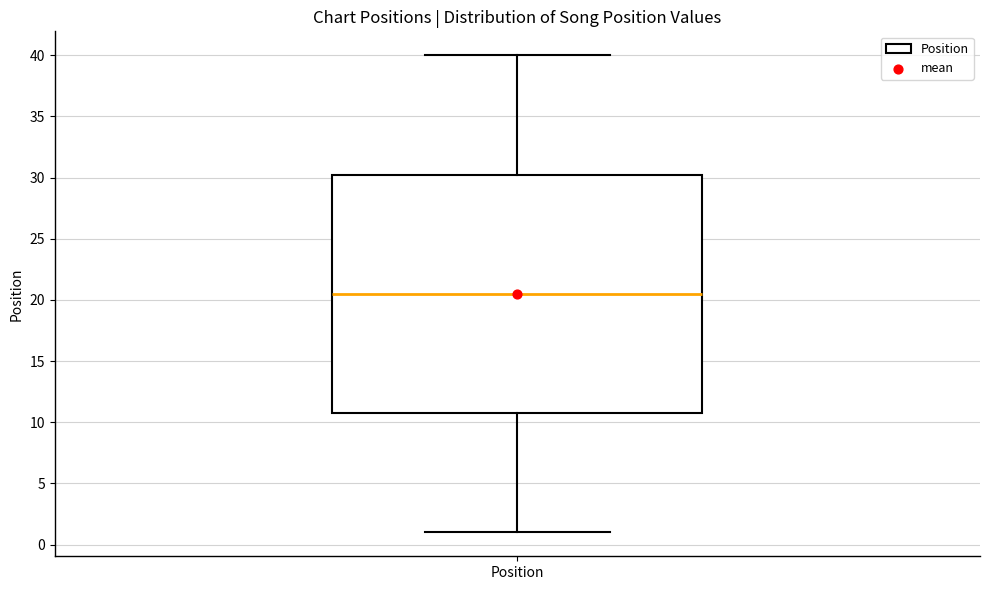

Transcribe this box plot: give where the median line is, the range the box spans, and where the two whiskers end, as read against the y-axis. The values are not printed on the chart, so give them approximately, as read against the axis.

median 20.5, box 11.0 to 30.5, whiskers 1.0 to 40.0